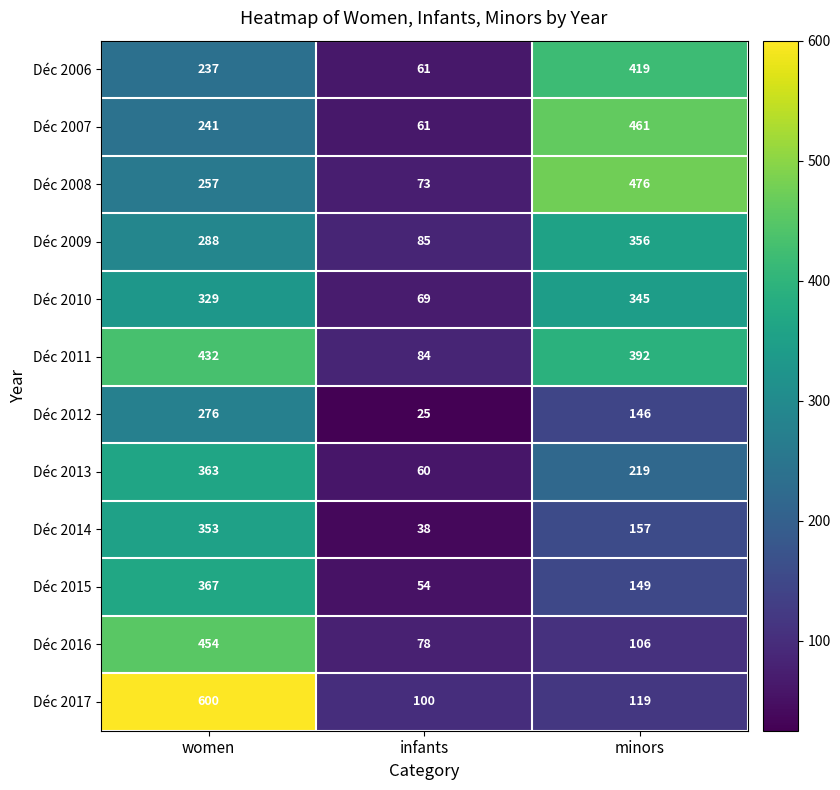

What is the difference between the highest and lowest values at minors?

370